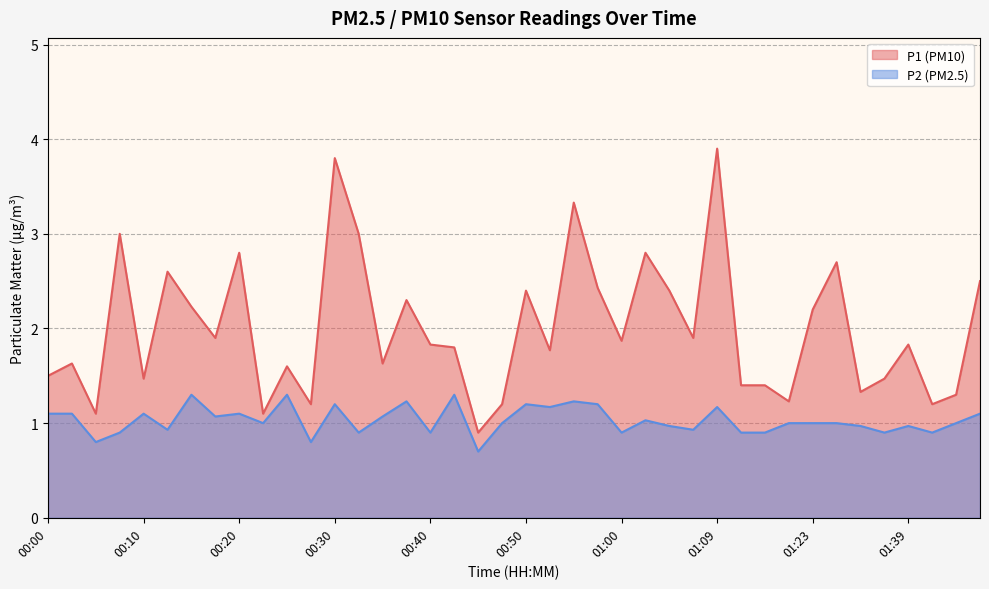

Which series changed the most between 00:22 and 01:29?

P1